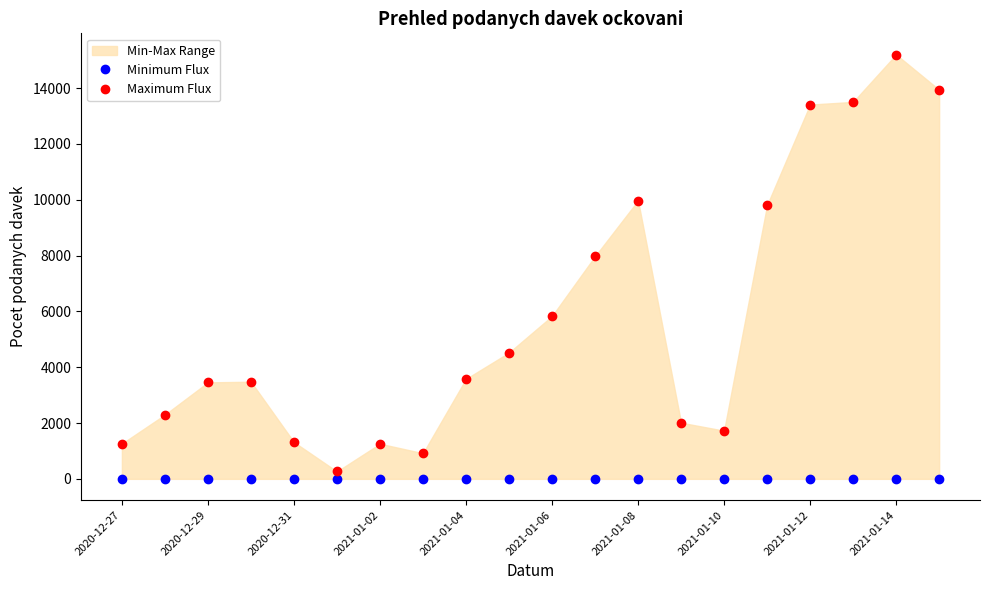

Reading right to left, extract all data points from this chart.

Minimum Flux: 0	0	0	0	0	0	0	0	0	0	0	0	0	0	0	0	0	0	0	0
Maximum Flux: 13937	15199	13502	13407	9803	1726	2012	9970	7973	5831	4522	3580	919	1258	264	1317	3479	3457	2299	1261